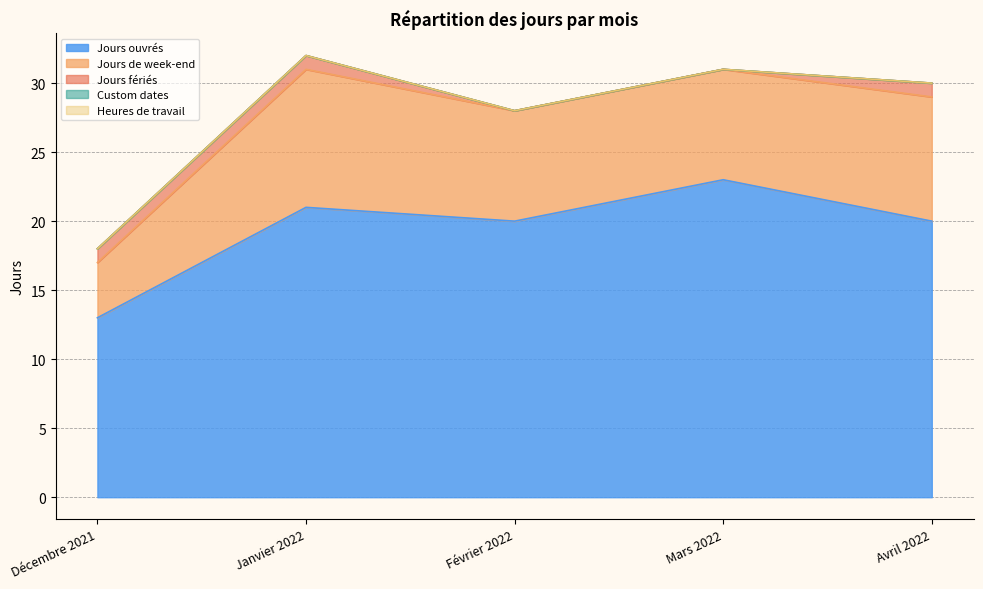

What is the maximum value for Jours ouvrés?

23